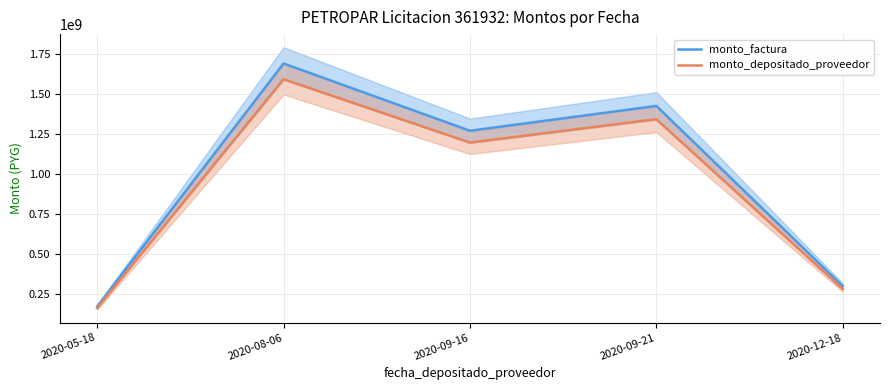

True or false: monto_factura and monto_depositado_proveedor cross at least once.

False